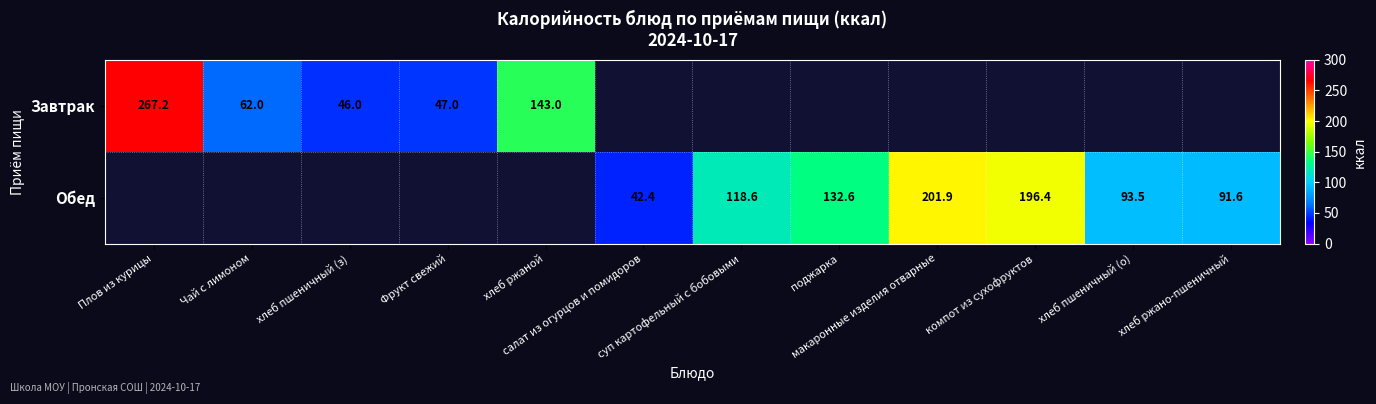

The value of Обед at поджарка is 132.6. True or false?

True